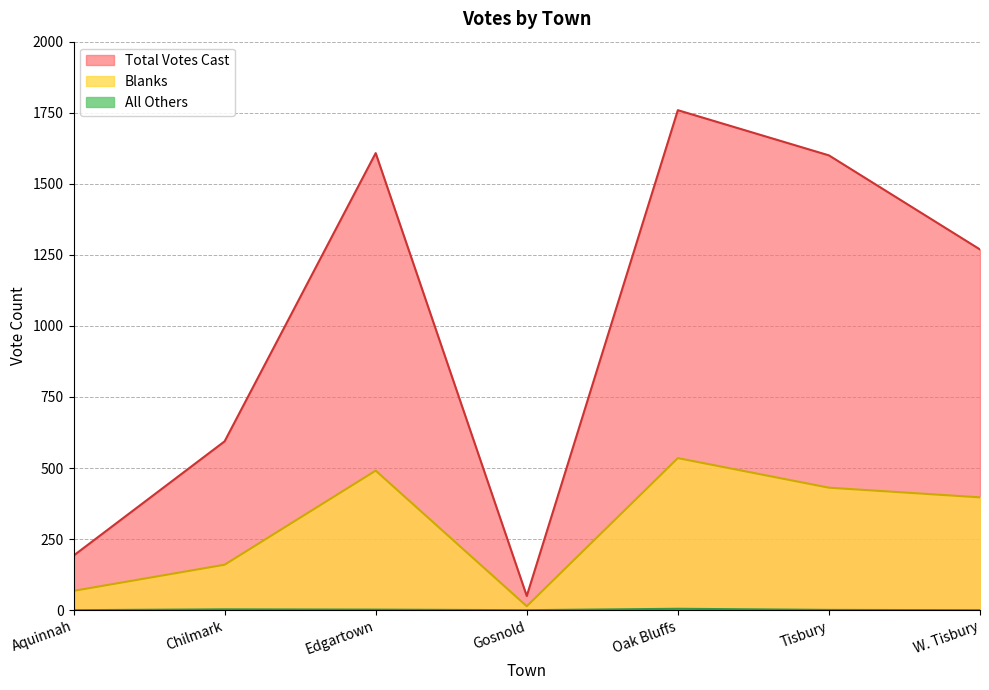

Reading left to right, extract all data points from this chart.

Blanks: Aquinnah=68	Chilmark=160	Edgartown=491	Gosnold=14	Oak Bluffs=535	Tisbury=431	W. Tisbury=397
All Others: Aquinnah=0	Chilmark=3	Edgartown=2	Gosnold=0	Oak Bluffs=5	Tisbury=1	W. Tisbury=0
Total Votes Cast: Aquinnah=192	Chilmark=594	Edgartown=1608	Gosnold=50	Oak Bluffs=1759	Tisbury=1600	W. Tisbury=1269